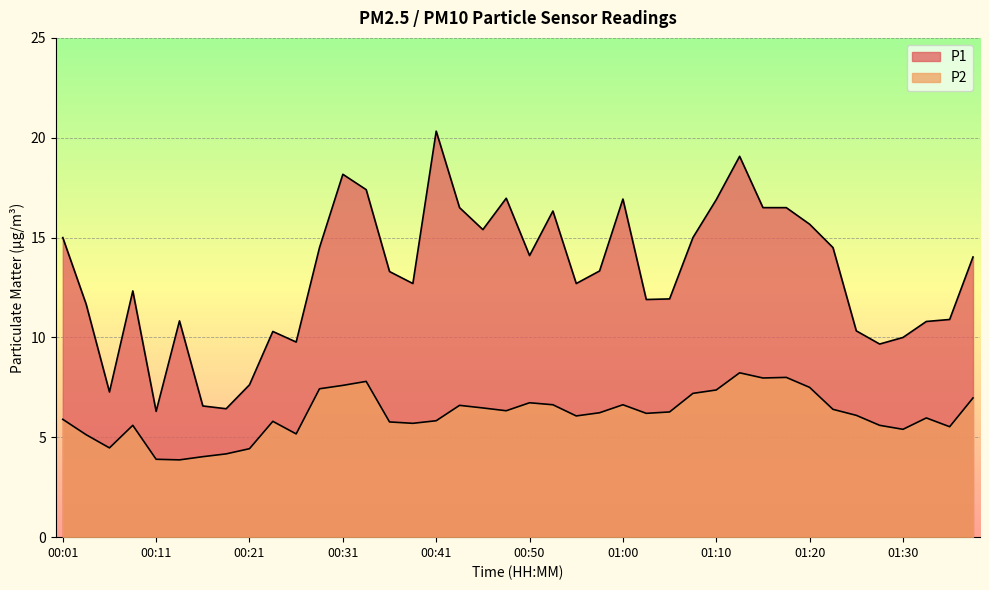

The value of P2 at 00:36 is 5.8. True or false?

True